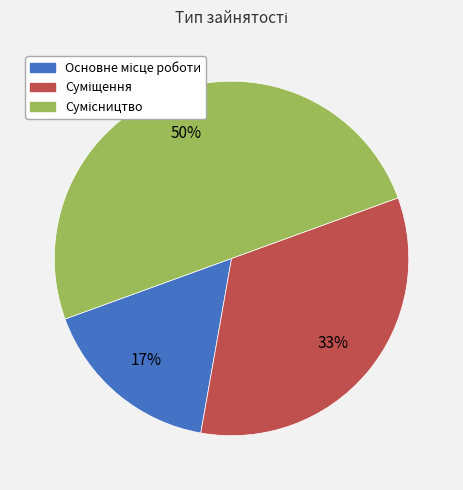

How many slices are in this pie chart?

3